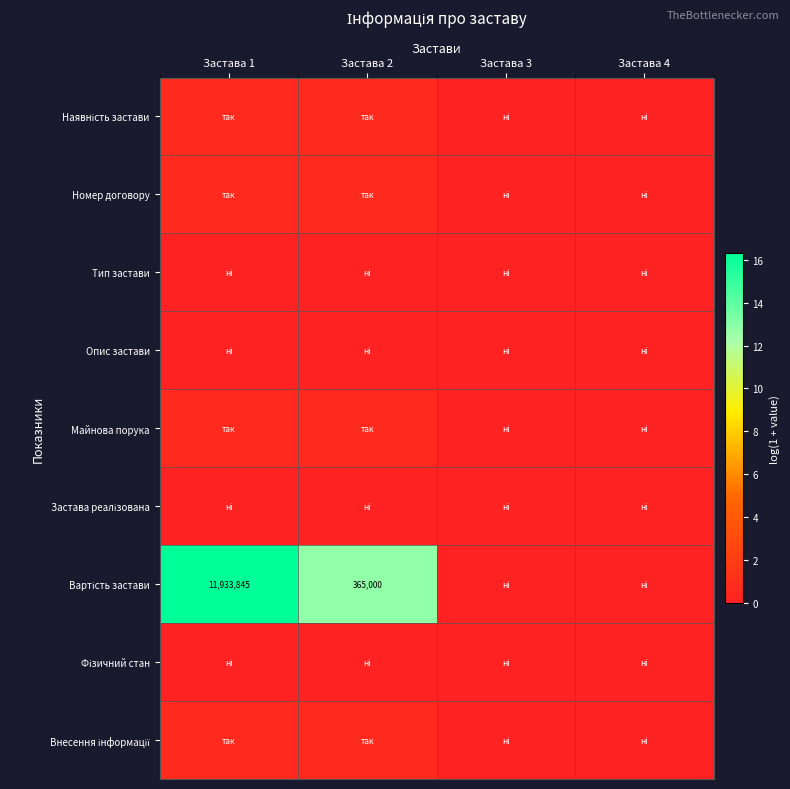

What is the difference between the second highest and minimum values in the Вартість застави series?

12.8